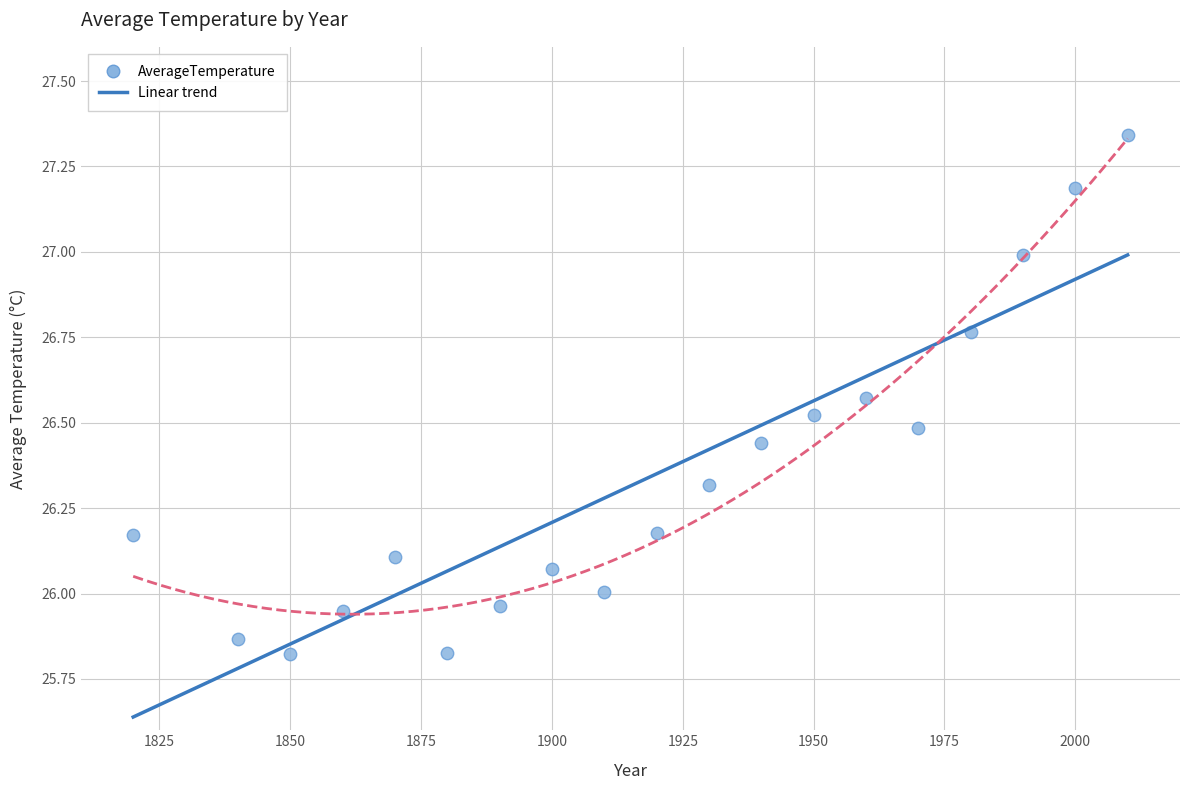

What is the range of Y values (max minus min)?

1.5